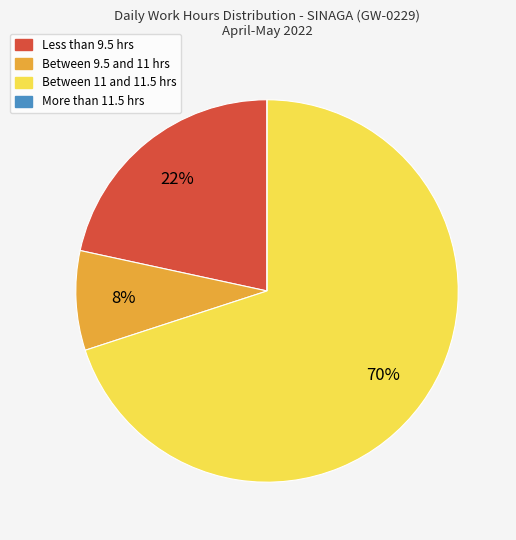

Is there any slice that represents more than half of the pie?

Yes